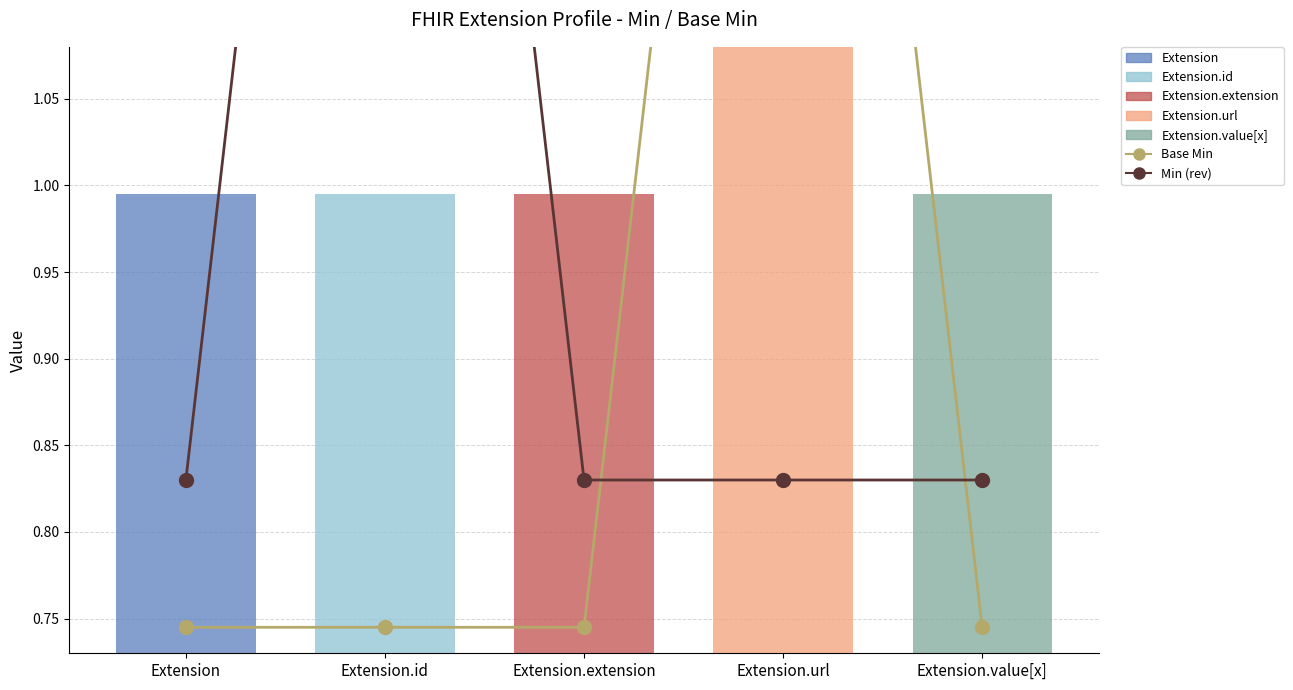

Is the value of Base Min at Extension greater than the value of Base Min (rev) at Extension.value[x]?

No